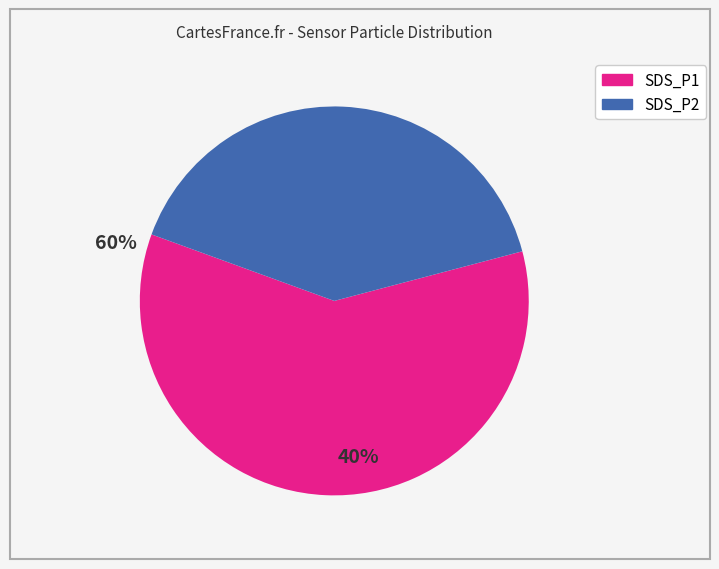

Approximately how many times larger is the value at SDS_P2 compared to SDS_P1?

0.7